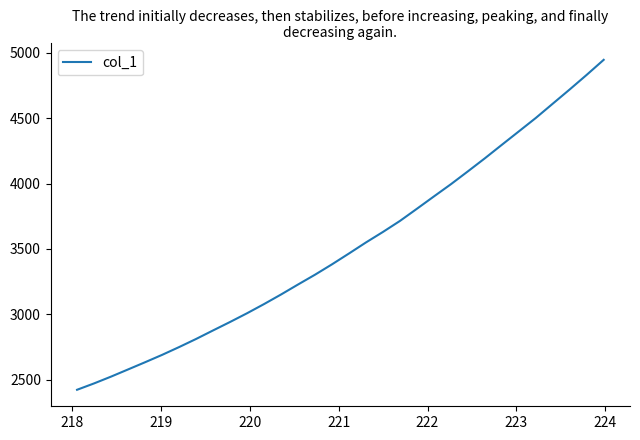

What is the greatest value displayed?

4945.6